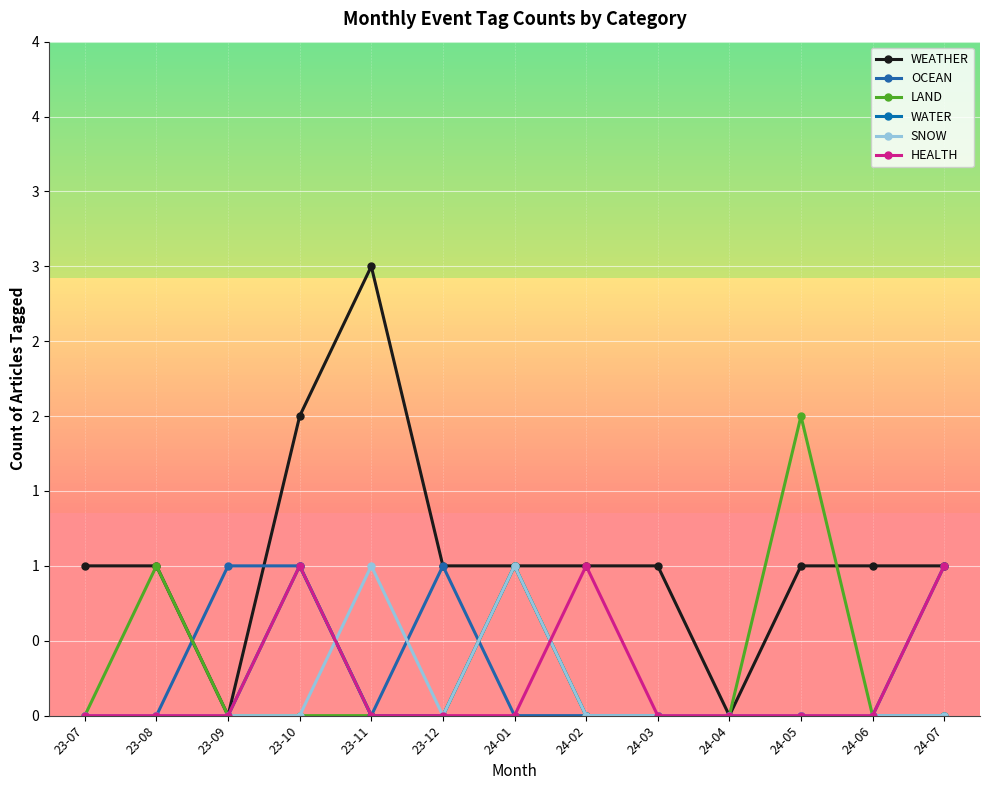

How many times do OCEAN and WATER cross each other?

1